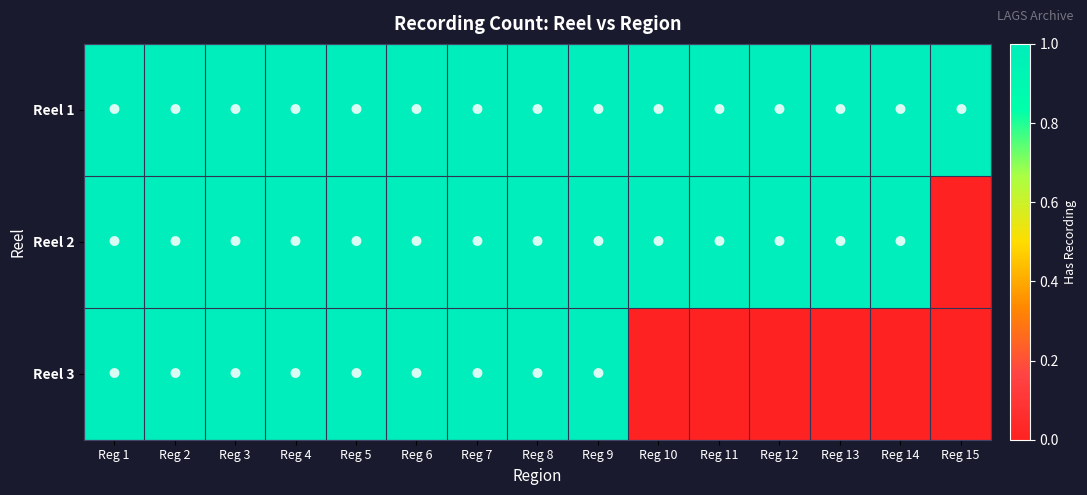

Count the number of categories in the chart.

15